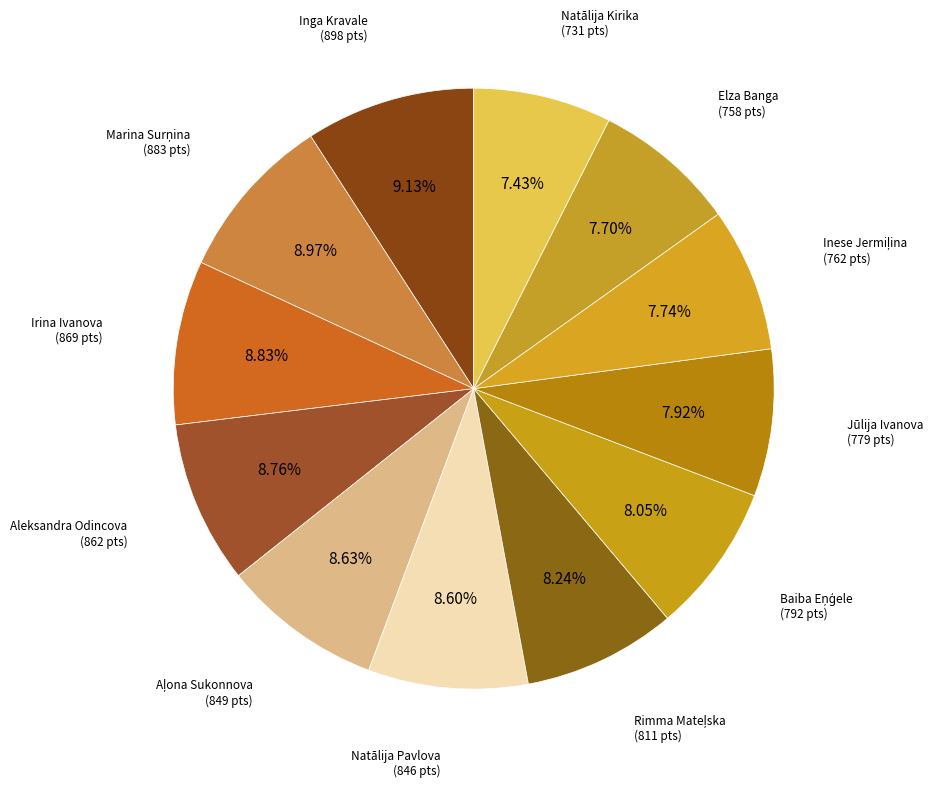

Count the number of slices in the pie.

12